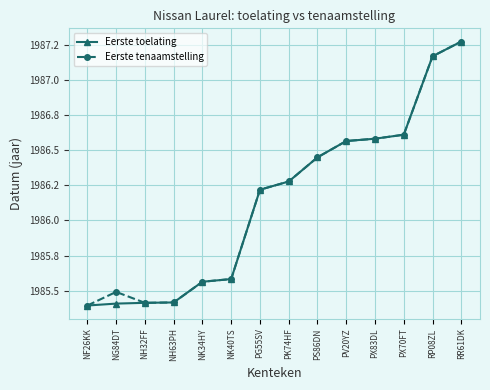

What are all the series names shown in the legend?

Eerste toelating, Eerste tenaamstelling